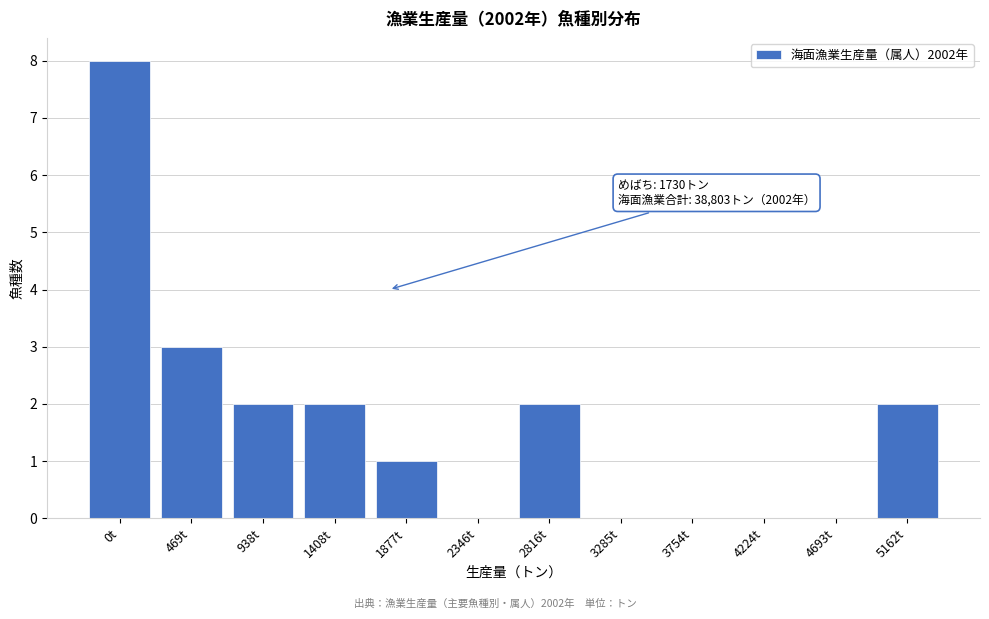

Reading left to right, transcribe all the data shown in this chart.

0t=8	469t=3	938t=2	1408t=2	1877t=1	2346t=0	2816t=2	3285t=0	3754t=0	4224t=0	4693t=0	5162t=2